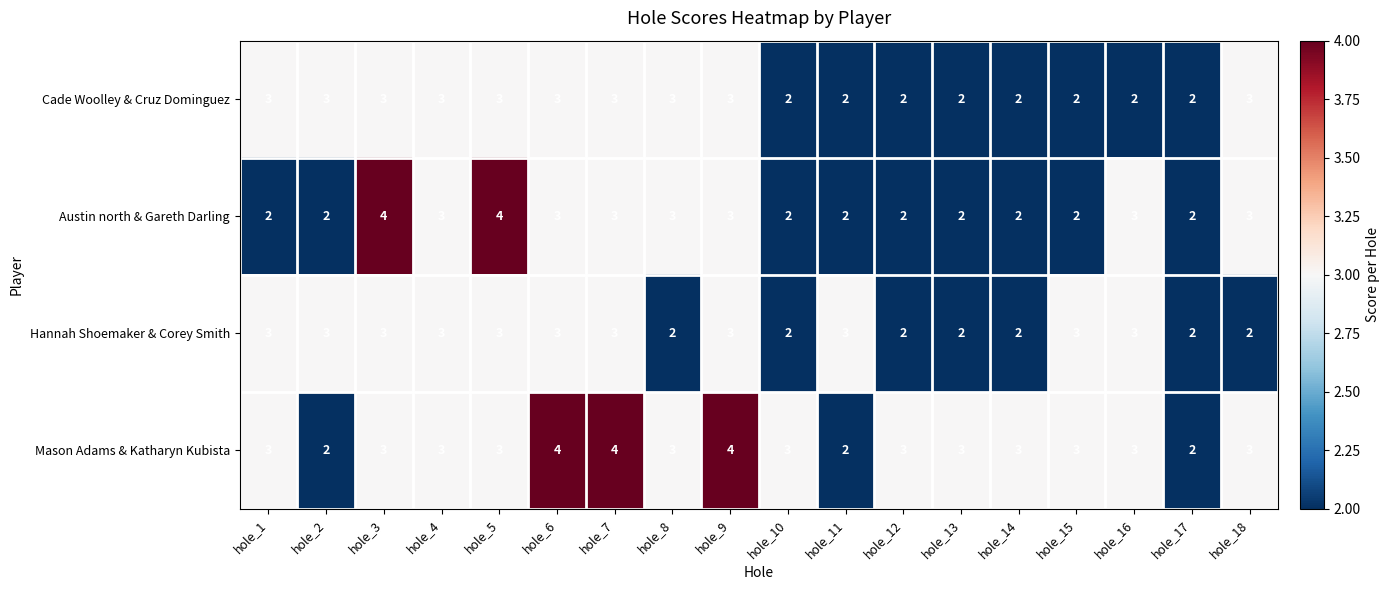

What is the spread (max minus min) of values at hole_6?

1